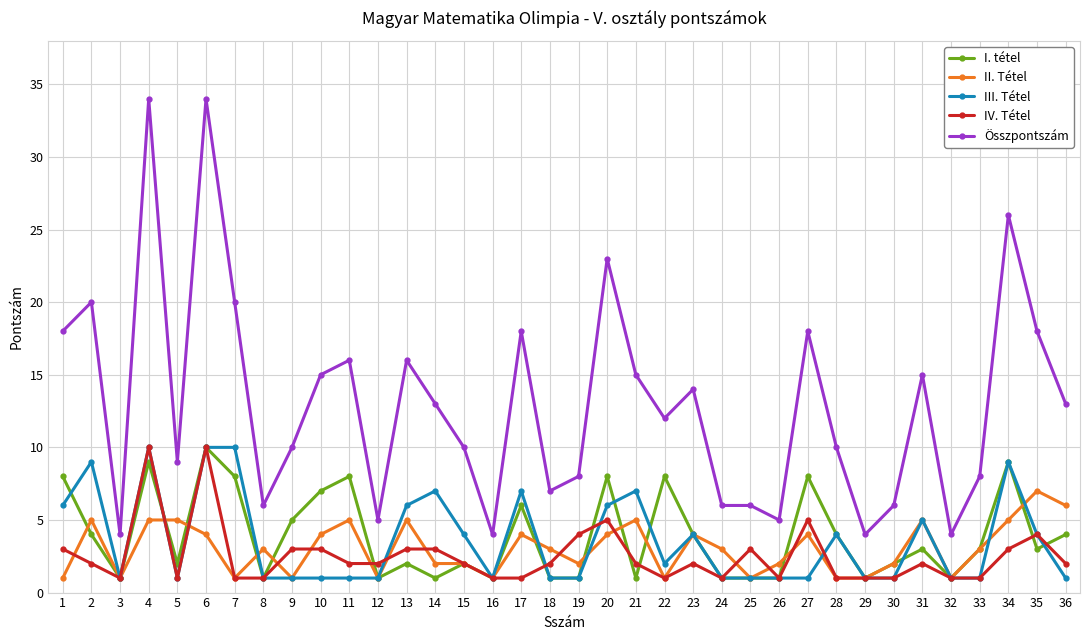

Reading left to right, extract all data points from this chart.

I. tétel: 1=8	2=4	3=1	4=9	5=2	6=10	7=8	8=1	9=5	10=7	11=8	12=1	13=2	14=1	15=2	16=1	17=6	18=1	19=1	20=8	21=1	22=8	23=4	24=1	25=1	26=1	27=8	28=4	29=1	30=2	31=3	32=1	33=3	34=9	35=3	36=4
II. Tétel: 1=1	2=5	3=1	4=5	5=5	6=4	7=1	8=3	9=1	10=4	11=5	12=1	13=5	14=2	15=2	16=1	17=4	18=3	19=2	20=4	21=5	22=1	23=4	24=3	25=1	26=2	27=4	28=1	29=1	30=2	31=5	32=1	33=3	34=5	35=7	36=6
III. Tétel: 1=6	2=9	3=1	4=10	5=1	6=10	7=10	8=1	9=1	10=1	11=1	12=1	13=6	14=7	15=4	16=1	17=7	18=1	19=1	20=6	21=7	22=2	23=4	24=1	25=1	26=1	27=1	28=4	29=1	30=1	31=5	32=1	33=1	34=9	35=4	36=1
IV. Tétel: 1=3	2=2	3=1	4=10	5=1	6=10	7=1	8=1	9=3	10=3	11=2	12=2	13=3	14=3	15=2	16=1	17=1	18=2	19=4	20=5	21=2	22=1	23=2	24=1	25=3	26=1	27=5	28=1	29=1	30=1	31=2	32=1	33=1	34=3	35=4	36=2
Összpontszám: 1=18	2=20	3=4	4=34	5=9	6=34	7=20	8=6	9=10	10=15	11=16	12=5	13=16	14=13	15=10	16=4	17=18	18=7	19=8	20=23	21=15	22=12	23=14	24=6	25=6	26=5	27=18	28=10	29=4	30=6	31=15	32=4	33=8	34=26	35=18	36=13